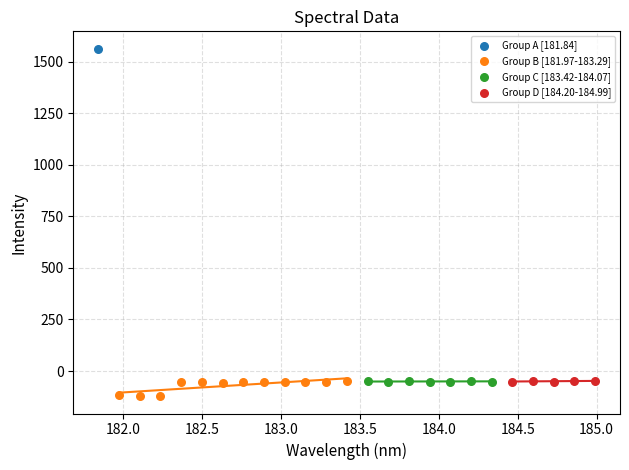

Which series contains the lowest Y value?

Group B [181.97-183.29]